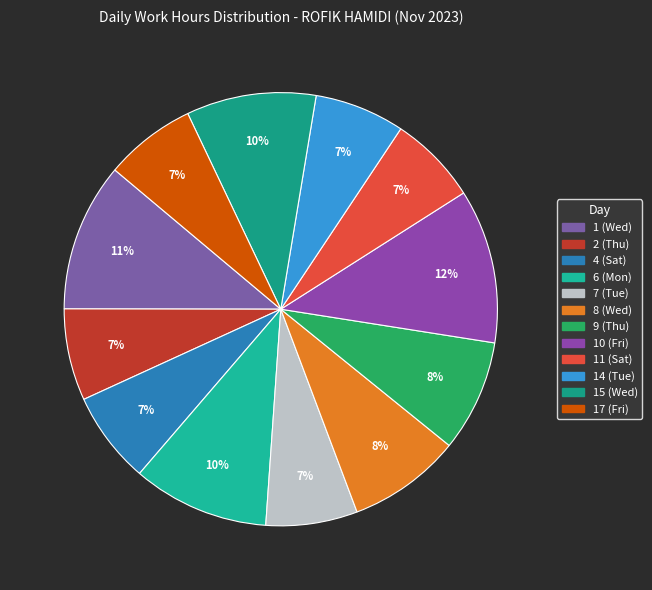

What percentage is NOT represented by 6 (Mon)?

89.8%